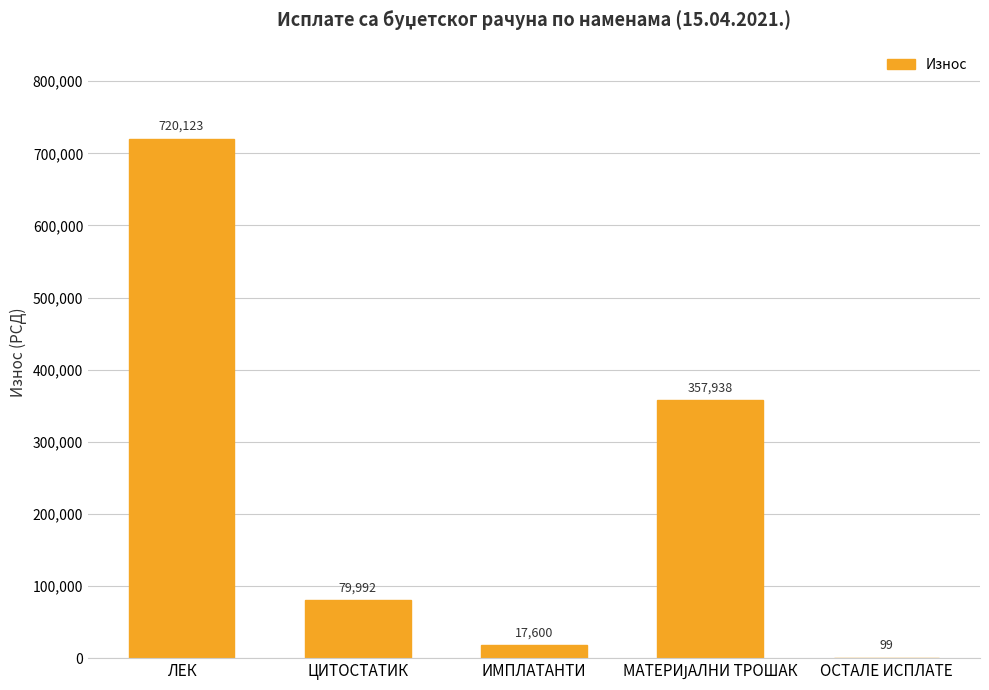

Count the number of categories in the chart.

5